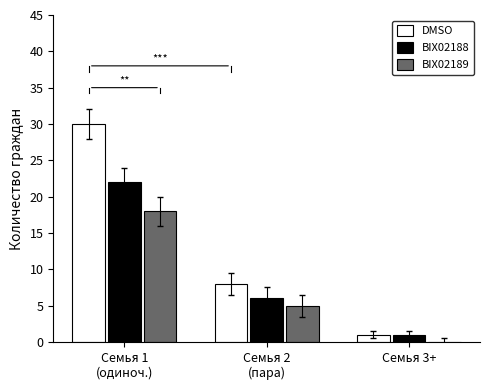

What is the maximum value for DMSO?

30